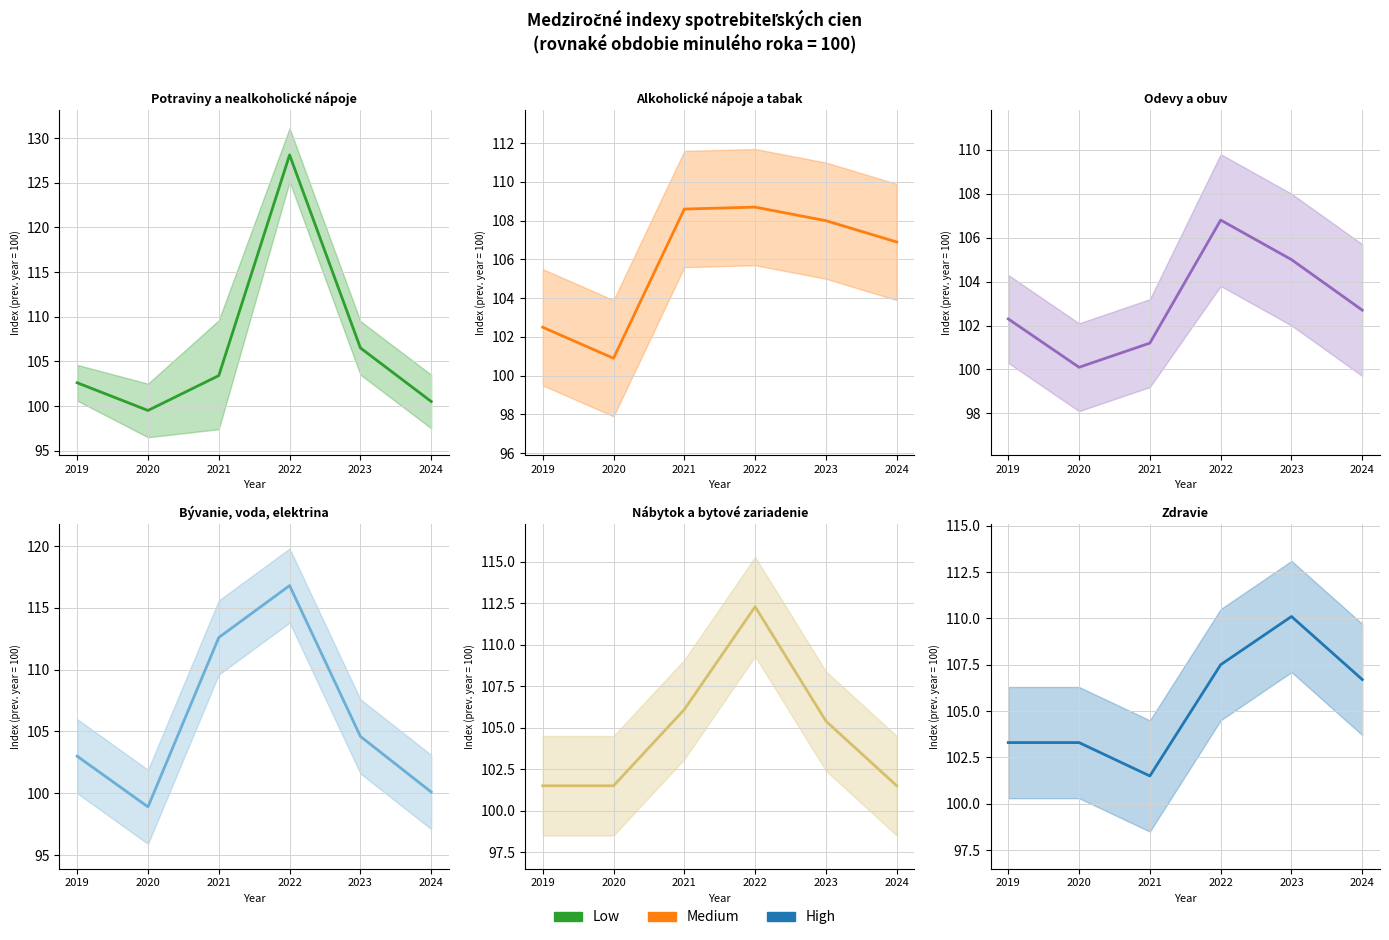

Which series has the largest total across all categories?

Potraviny a nealkoholické nápoje